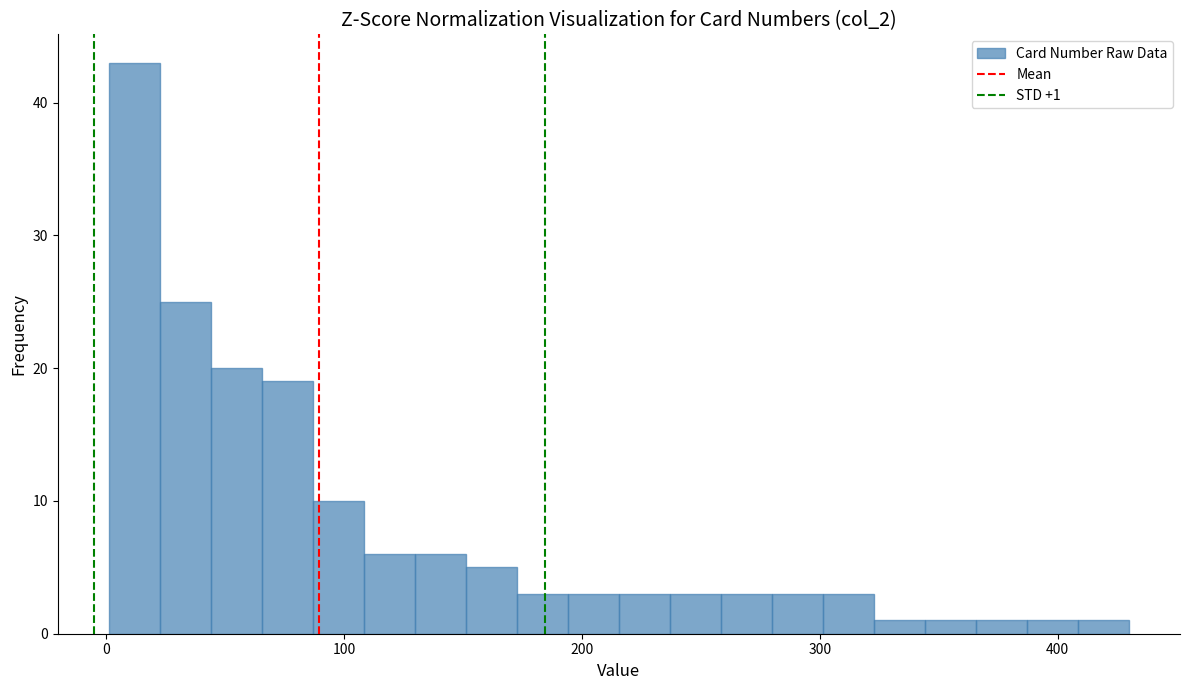

Around what value on the x-axis is the tallest bar? Give the approximate position of its centre, as read against the axis.

10